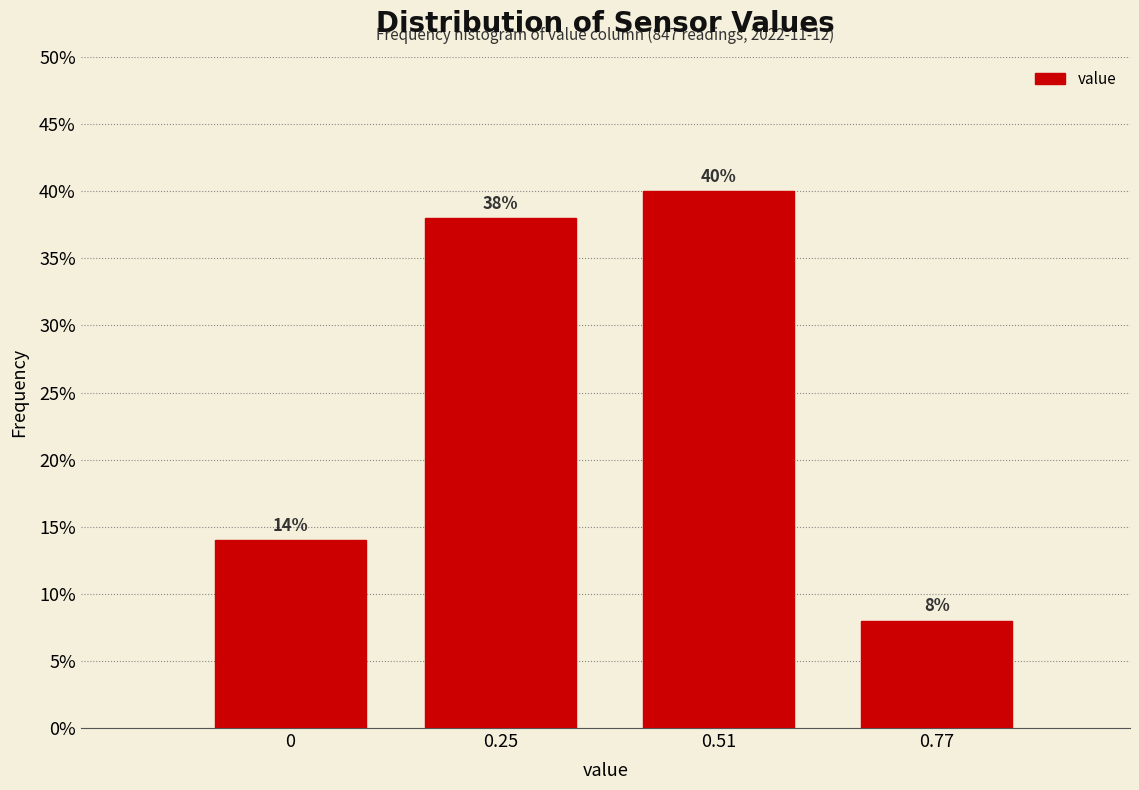

Reading left to right, what are all the values shown in this chart?

0=14.0	0.25=38.0	0.51=40.0	0.77=8.0